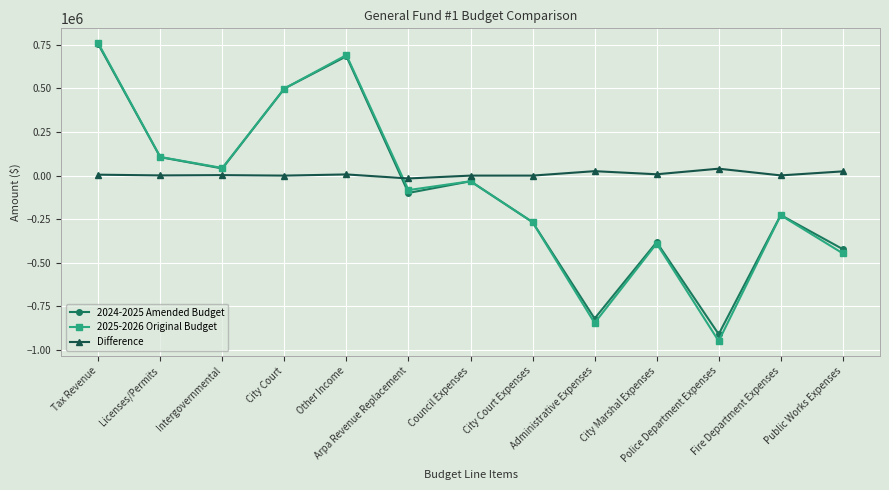

True or false: Difference has more than 1 points higher than both neighbors.

True